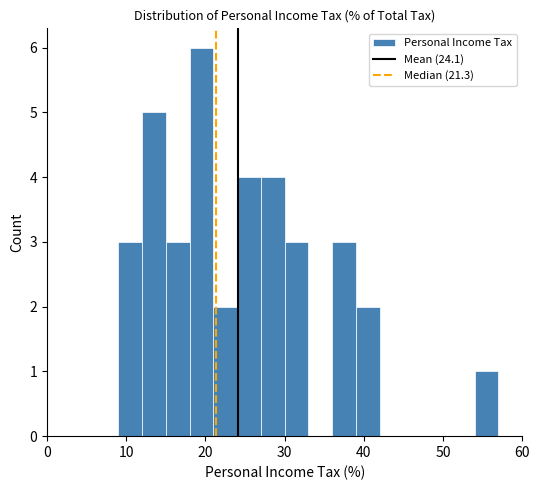

Around what value on the x-axis is the tallest bar? Give the approximate position of its centre, as read against the axis.

20